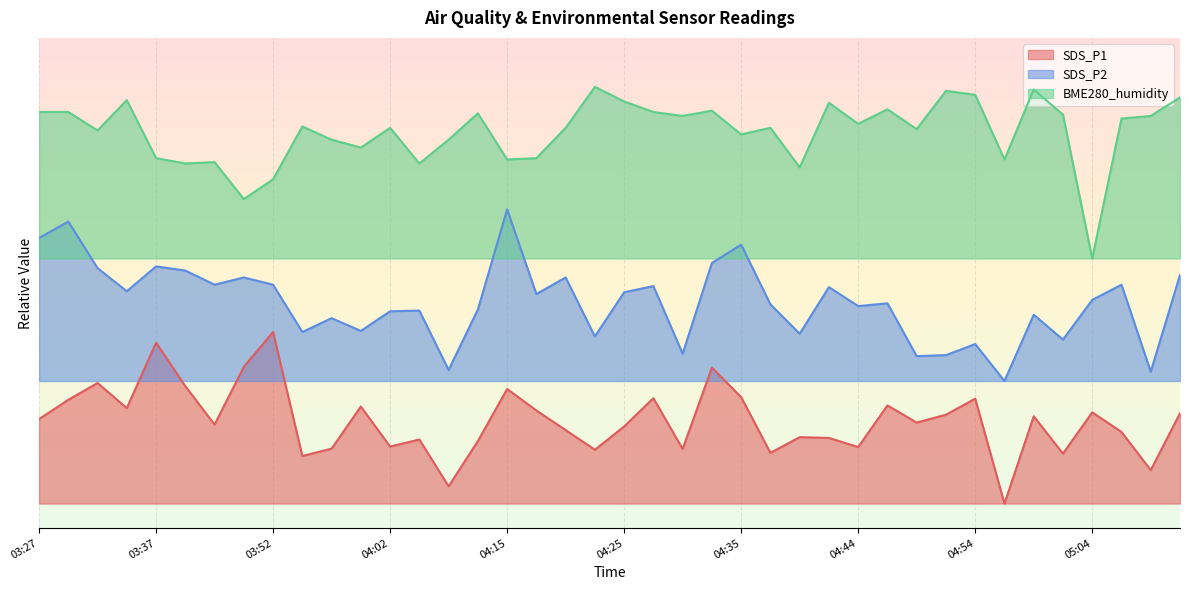

Reading right to left, list all the values displayed in this chart.

SDS_P1: 23.4	11.8	19.6	23.6	15.2	22.8	5.0	26.4	23.1	21.5	25.0	16.5	18.4	18.5	15.3	26.7	32.7	16.1	26.5	20.7	16.0	20.0	24.0	28.4	17.7	8.5	18.1	16.6	24.8	16.2	14.7	40.0	32.9	21.1	29.0	37.8	24.5	29.6	26.2	22.2
SDS_P2: 51.6	31.9	49.6	46.5	38.5	43.5	30.0	37.5	35.3	35.1	45.8	45.3	49.2	39.6	45.6	57.8	54.1	35.6	49.4	48.1	39.1	51.1	47.7	65.0	44.6	32.3	44.4	44.2	40.2	42.8	40.0	49.6	51.1	49.6	52.5	53.4	48.3	53.0	62.5	59.2
BME280_humidity: 87.8	84.1	83.5	55.0	84.3	89.5	75.2	88.4	89.2	81.4	85.4	82.5	86.8	73.6	81.7	80.3	85.2	84.1	84.9	87.0	90.0	81.7	75.5	75.2	84.6	79.2	74.4	81.7	77.6	79.2	81.9	71.2	67.1	74.7	74.4	75.5	87.3	81.1	84.9	84.9